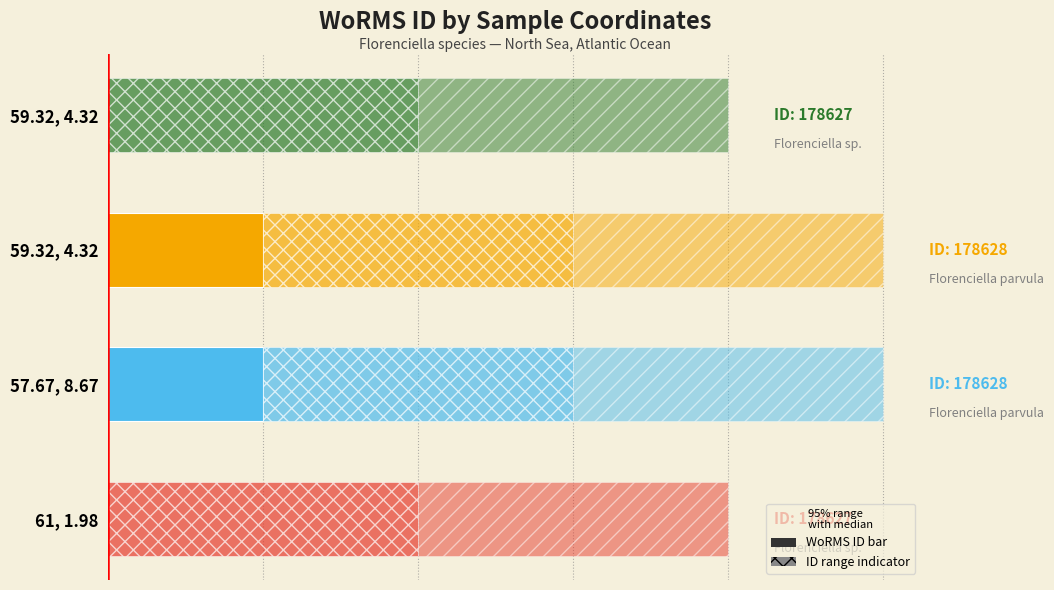

What is the approximate value at 59.32, 4.32?

1